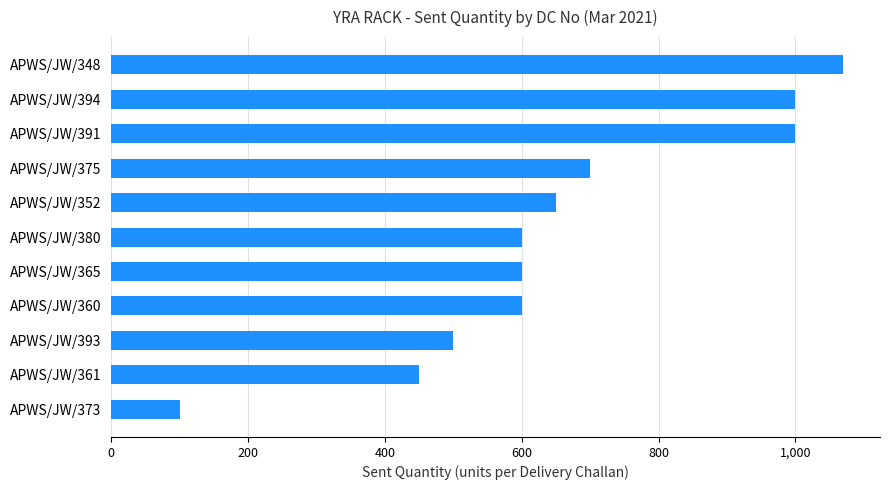

How many categories are shown in the chart?

11